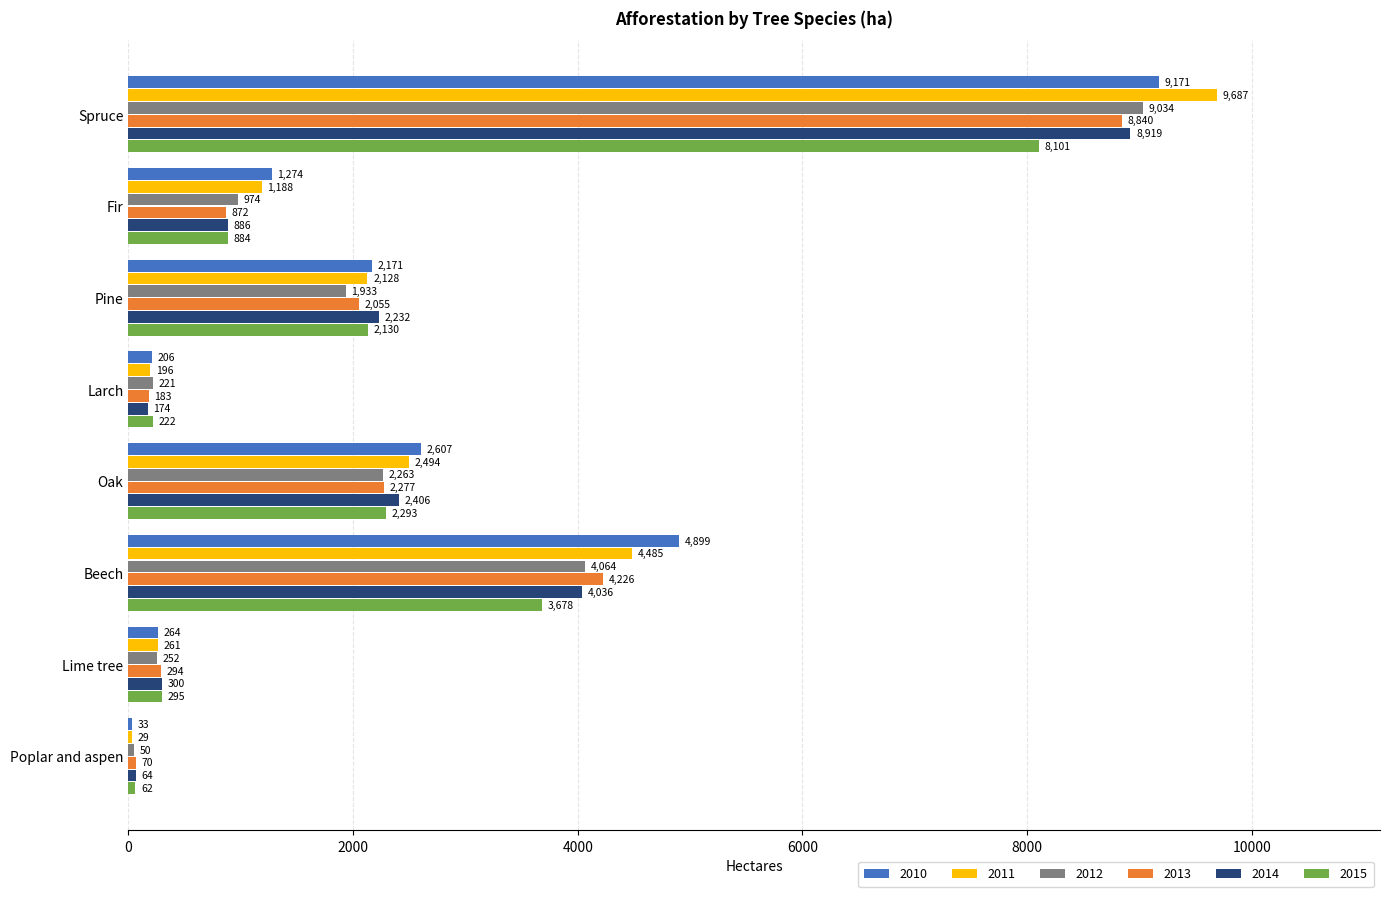

What is the approximate value of 2012 at Spruce, to the nearest 10?

9030